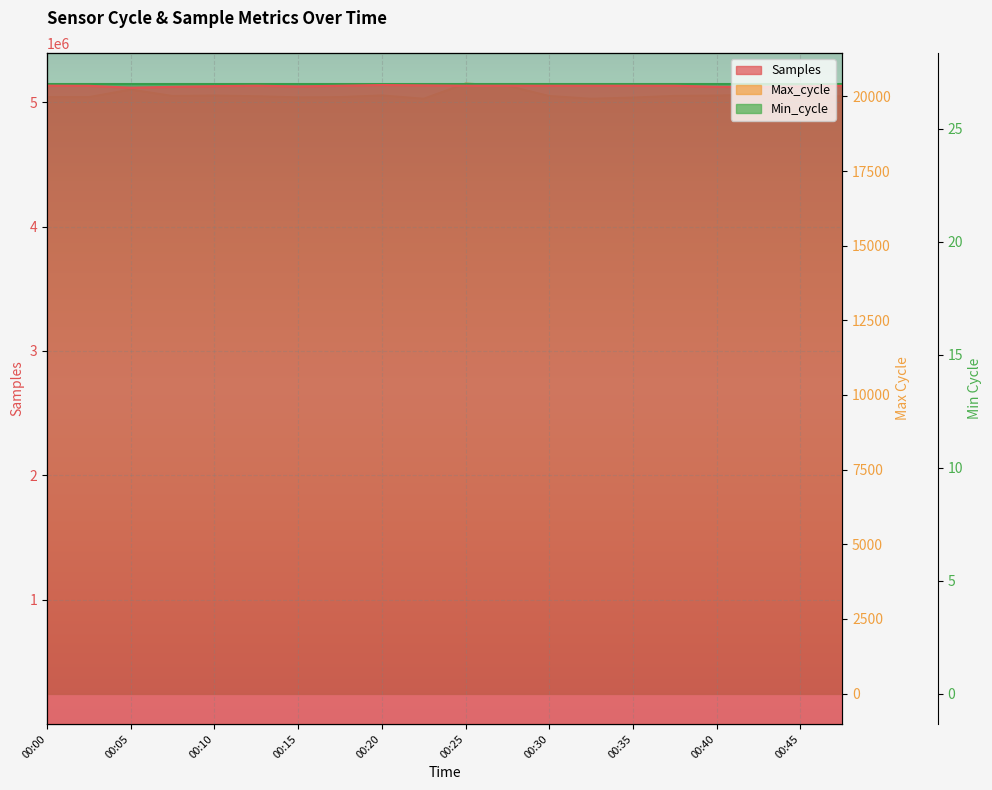

True or false: Samples and Max_cycle intersect in this chart.

False